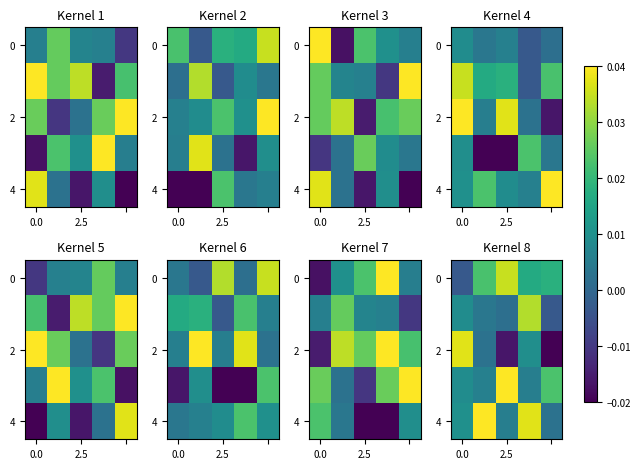

At how many categories does at least one series exceed 0?

5